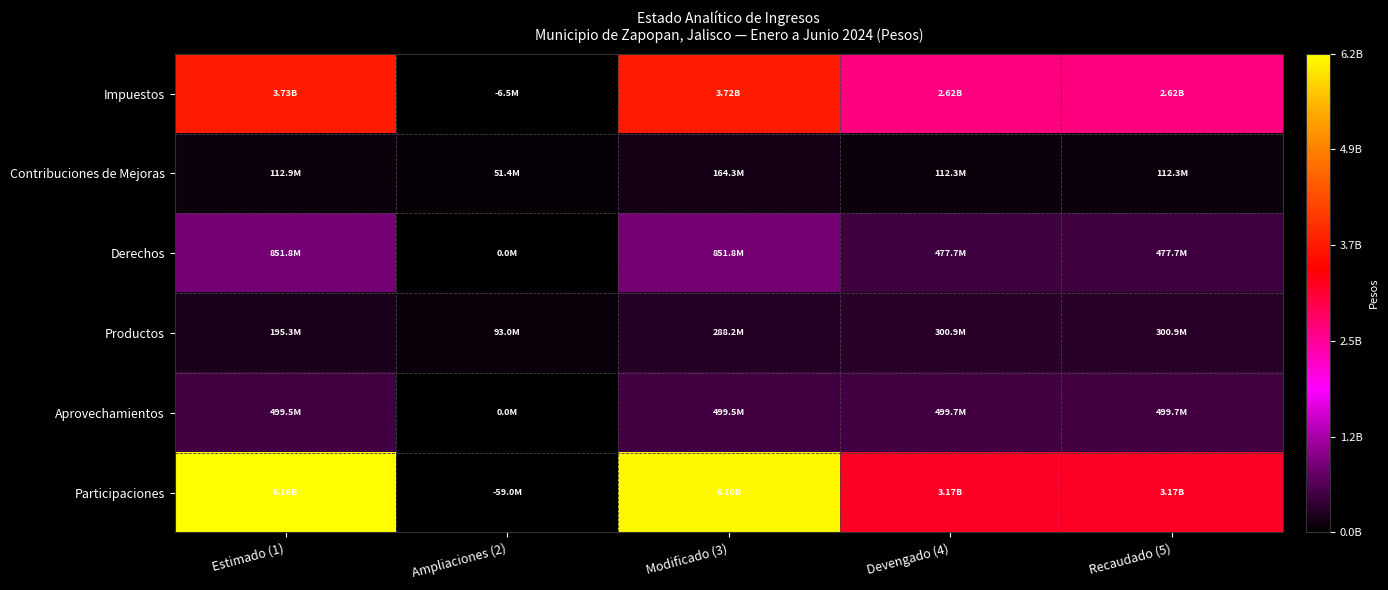

Reading left to right, transcribe all the data shown in this chart.

Impuestos: Estimado (1)=3726503298.0	Ampliaciones (2)=0.0	Modificado (3)=3720048593.2	Devengado (4)=2621651434.2	Recaudado (5)=2621651434.2
Contribuciones de Mejoras: Estimado (1)=112877806.0	Ampliaciones (2)=51448638.5	Modificado (3)=164326444.4	Devengado (4)=112325449.1	Recaudado (5)=112325449.1
Derechos: Estimado (1)=851792487.0	Ampliaciones (2)=0.0	Modificado (3)=851792487.0	Devengado (4)=477737831.6	Recaudado (5)=477737831.6
Productos: Estimado (1)=195255541.0	Ampliaciones (2)=92960398.8	Modificado (3)=288215939.8	Devengado (4)=300906666.3	Recaudado (5)=300906666.3
Aprovechamientos: Estimado (1)=499453402.0	Ampliaciones (2)=0.0	Modificado (3)=499453402.0	Devengado (4)=499722499.5	Recaudado (5)=499722499.5
Participaciones: Estimado (1)=6159330040.0	Ampliaciones (2)=0.0	Modificado (3)=6100289338.8	Devengado (4)=3165590691.9	Recaudado (5)=3165590691.9